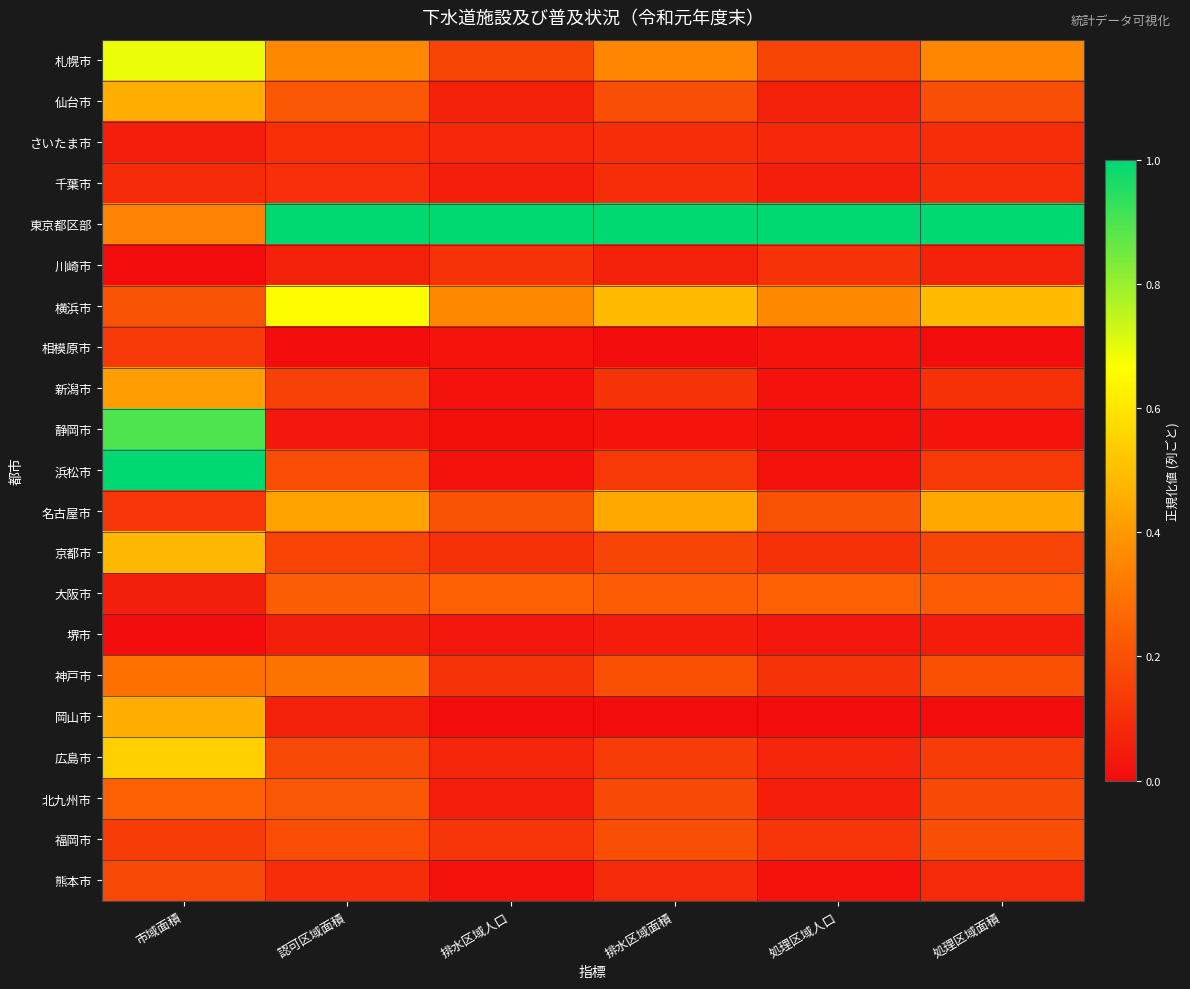

What is the total value across all series at 処理区域面積?

4.2